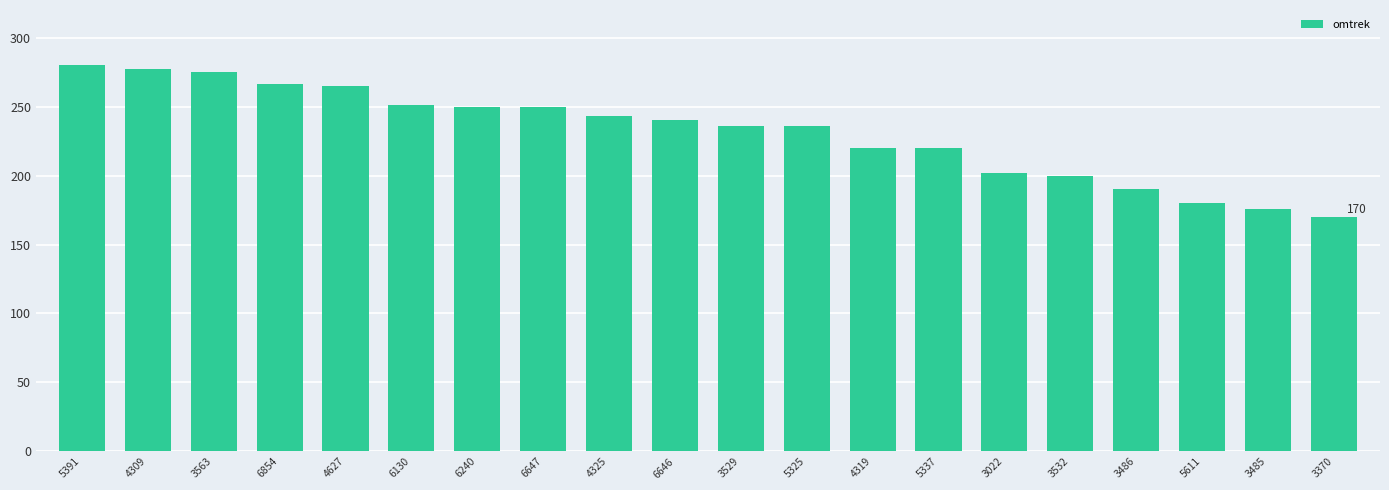

True or false: the data shows 355 at 4627.

False